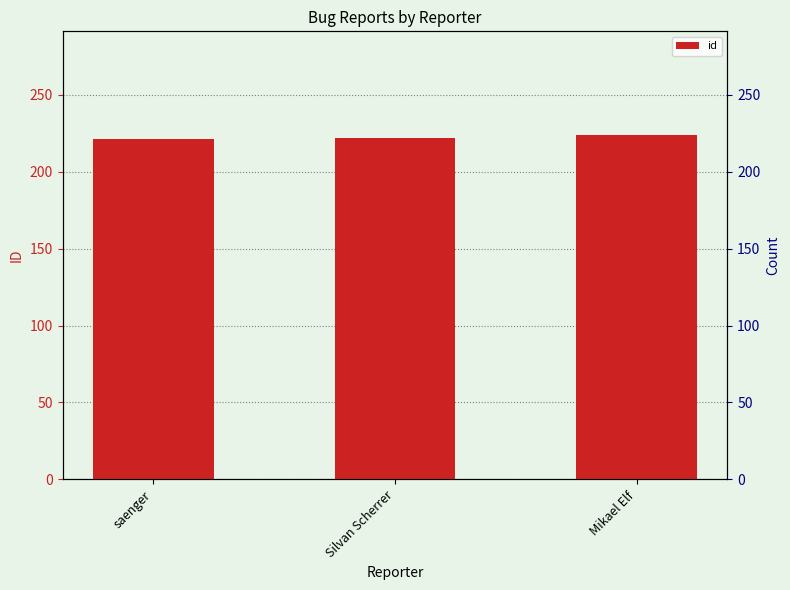

What is the change in value from saenger to Silvan Scherrer?

+1